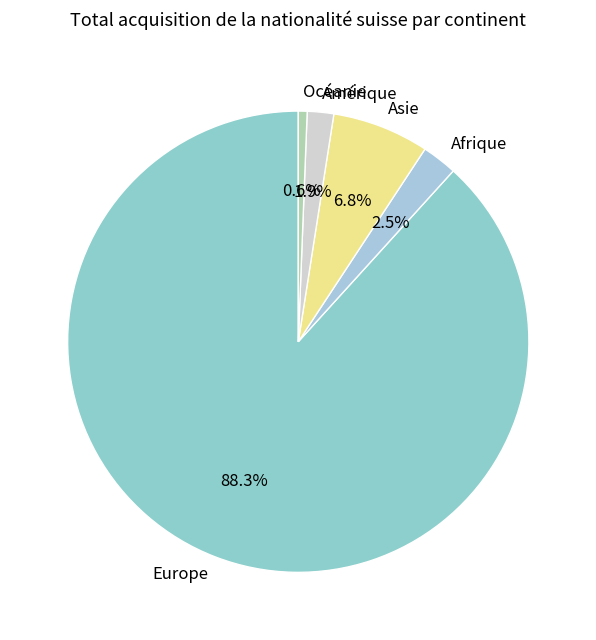

Rank the categories by value from lowest to highest.

Océanie, Amérique, Afrique, Asie, Europe